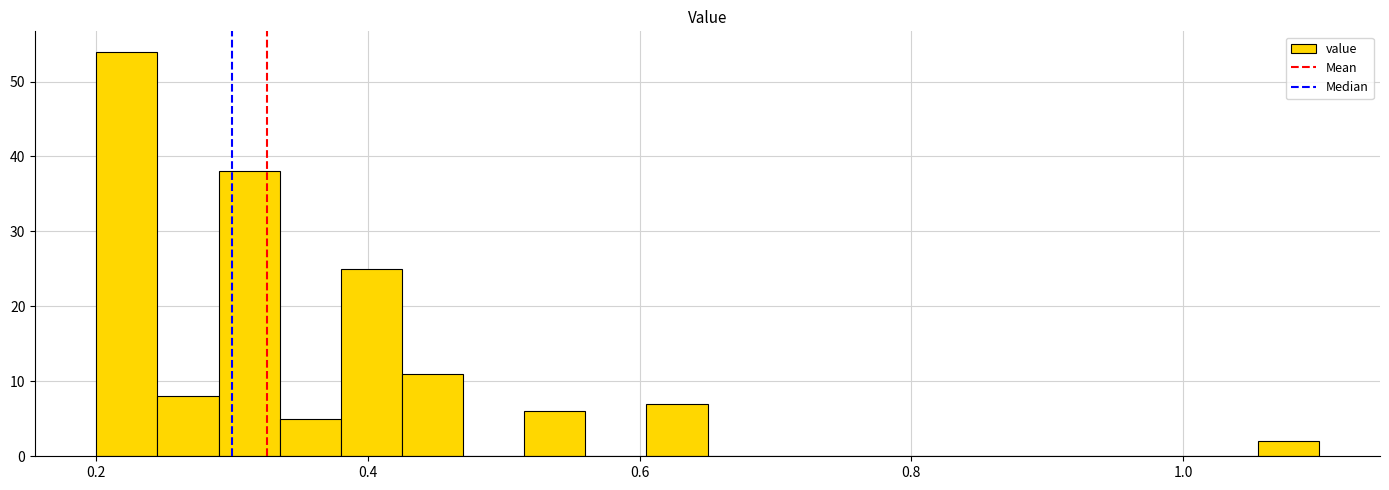

Around what value on the x-axis is the tallest bar? Give the approximate position of its centre, as read against the axis.

0.22